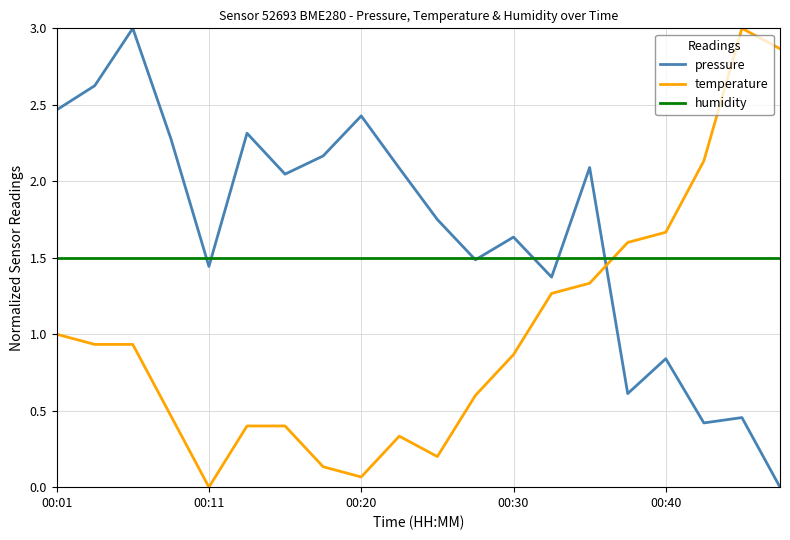

Rank the series by their average value, from highest to lowest.

pressure, humidity, temperature